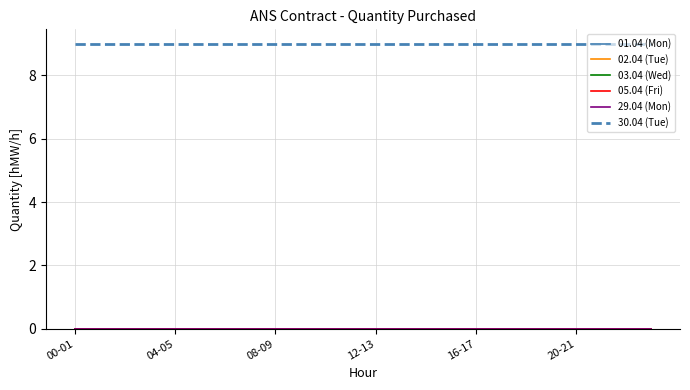

Is this an area chart (filled region under the line)?

No